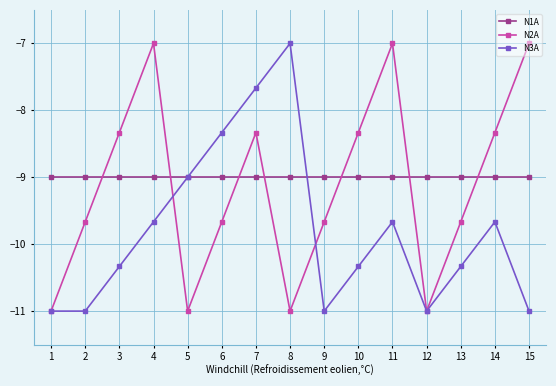

Between 9 and 12, which series saw the biggest shift?

N2A